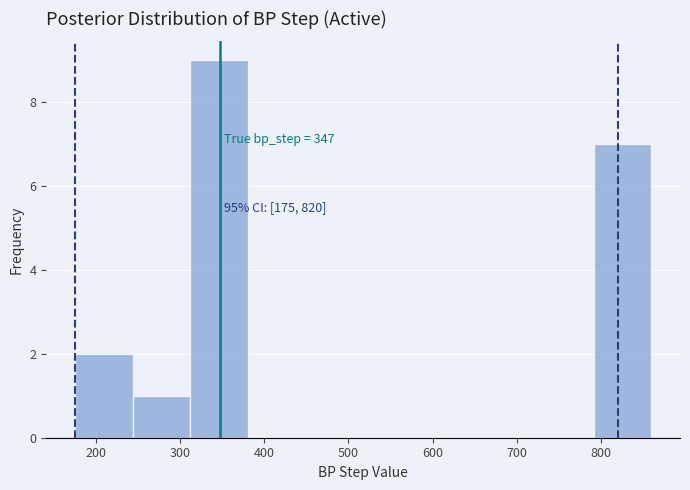

Over which range of the x-axis is the bar tallest?

310 to 380